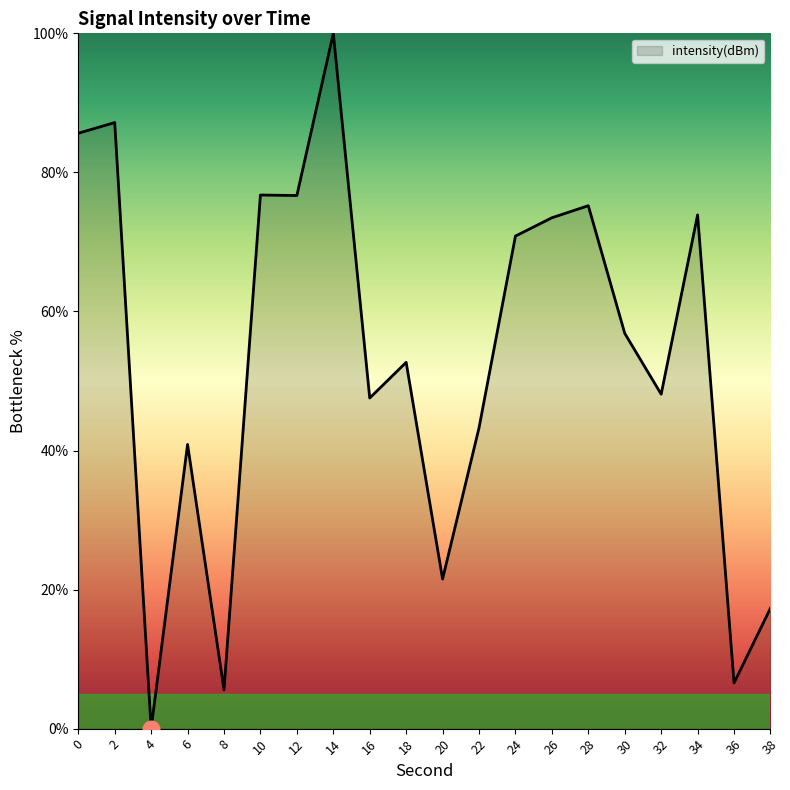

Where is the first local maximum?

2